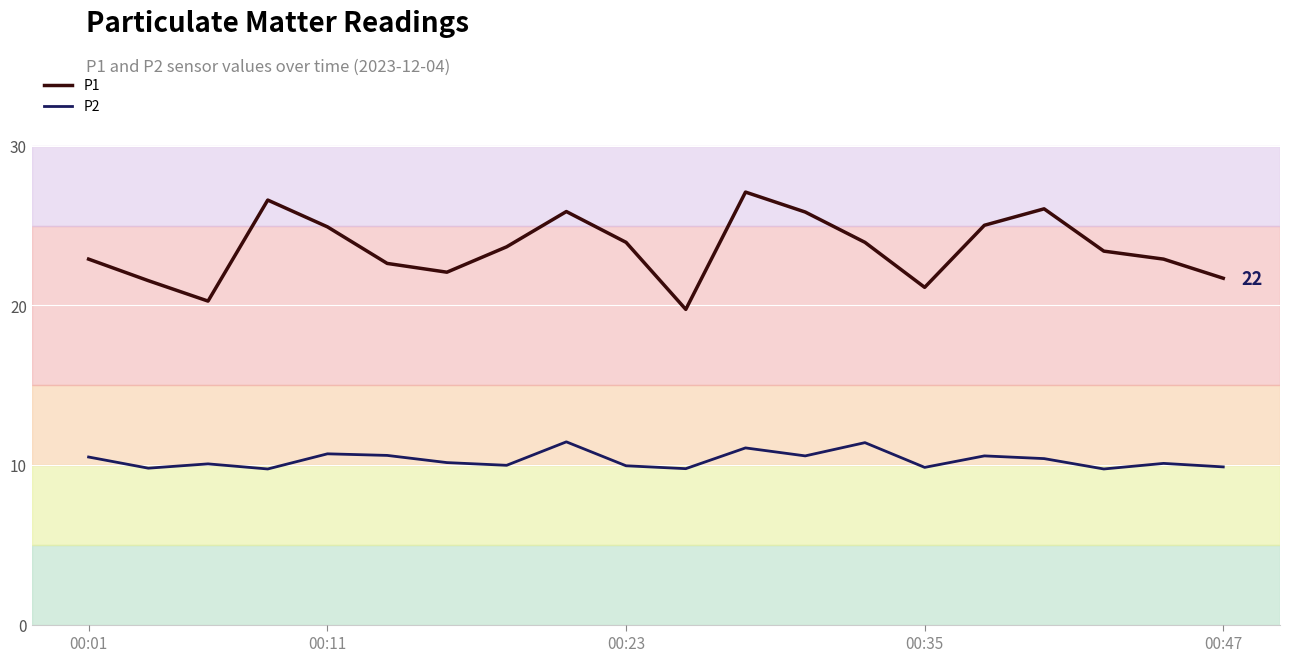

Which series has the largest total across all categories?

P1